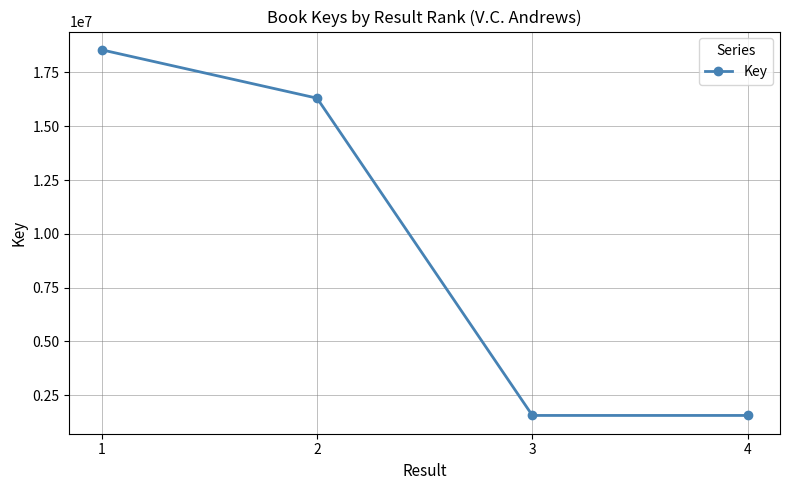

Count the number of categories in the chart.

4